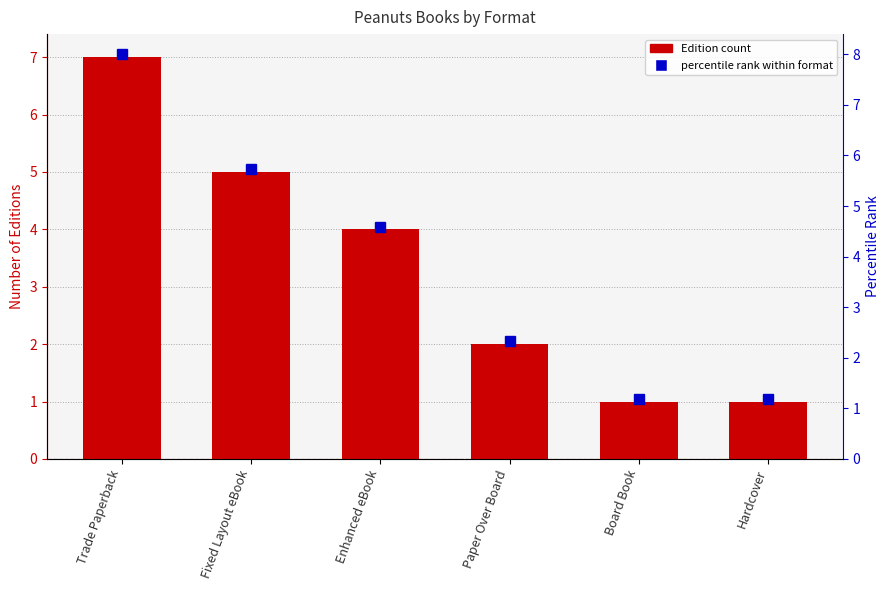

Approximately how many times larger is the value at Enhanced eBook compared to Board Book?

4.0